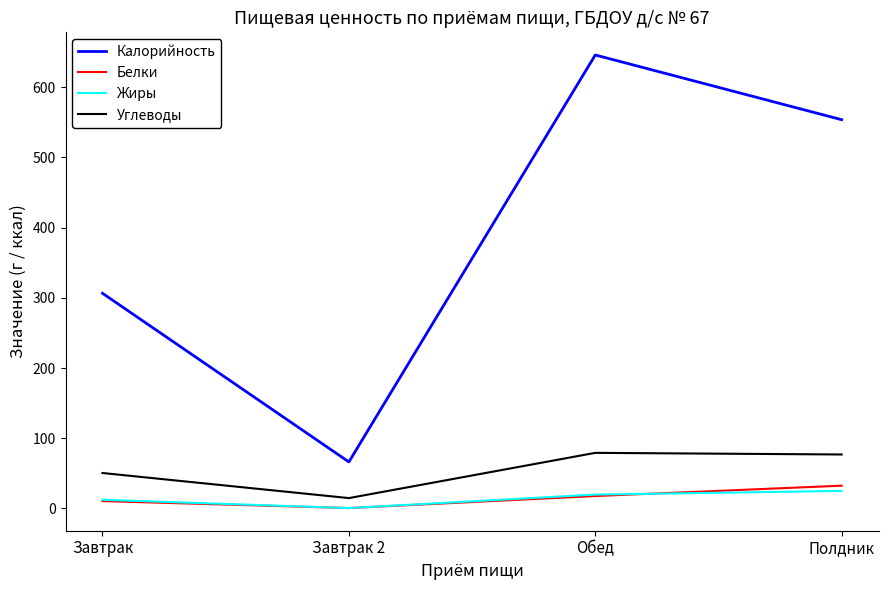

Which category has the lowest value across all series?

Завтрак 2